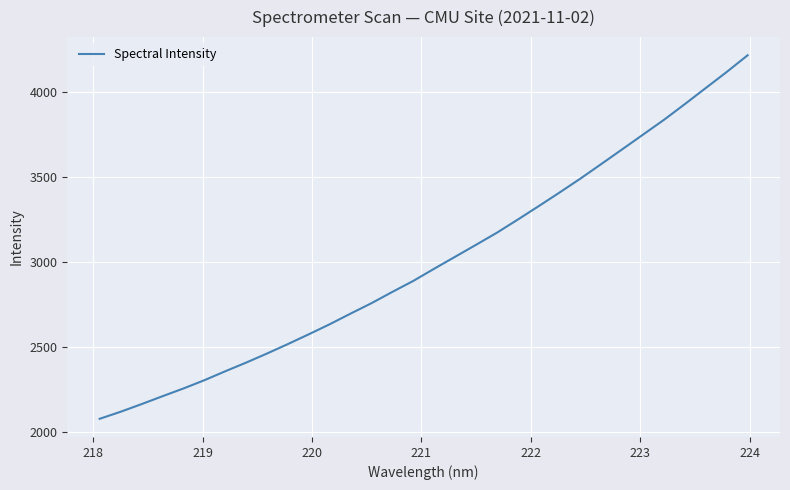

How many values exceed 2962?

16